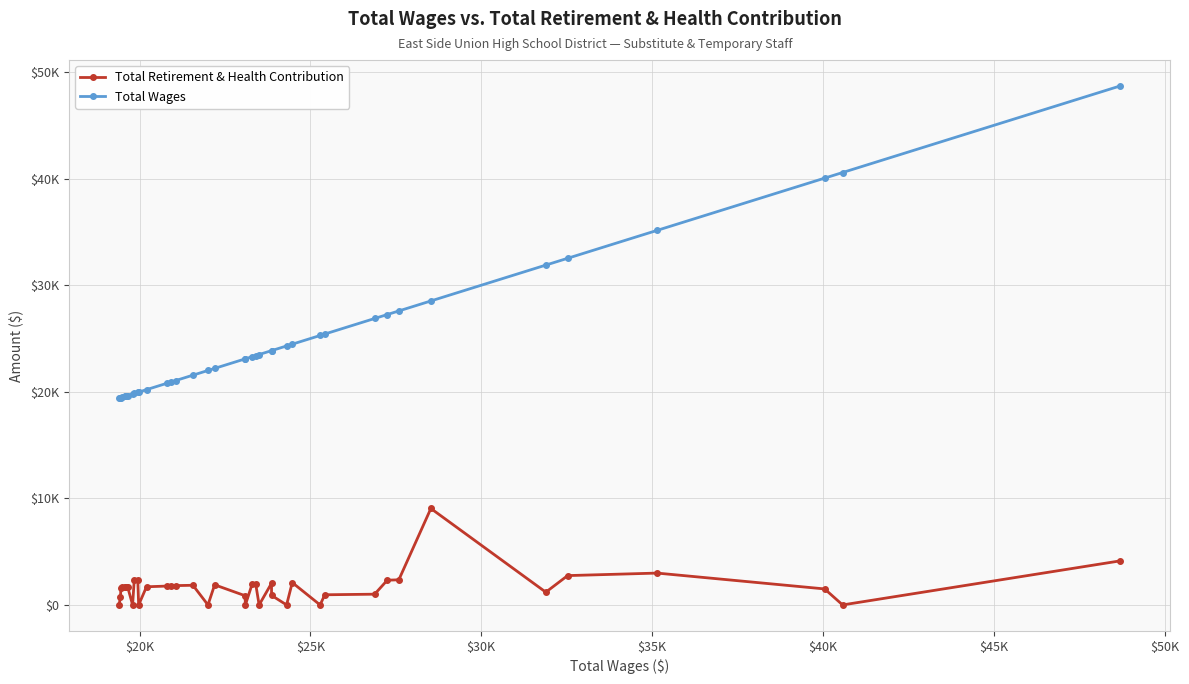

Is this an area chart (filled region under the line)?

No